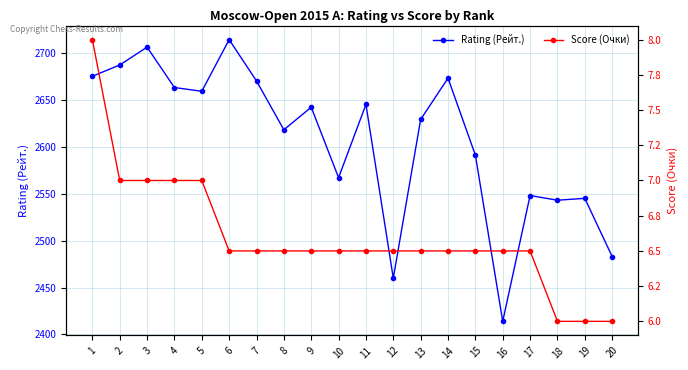

Does the chart display data point markers on the line(s)?

Yes